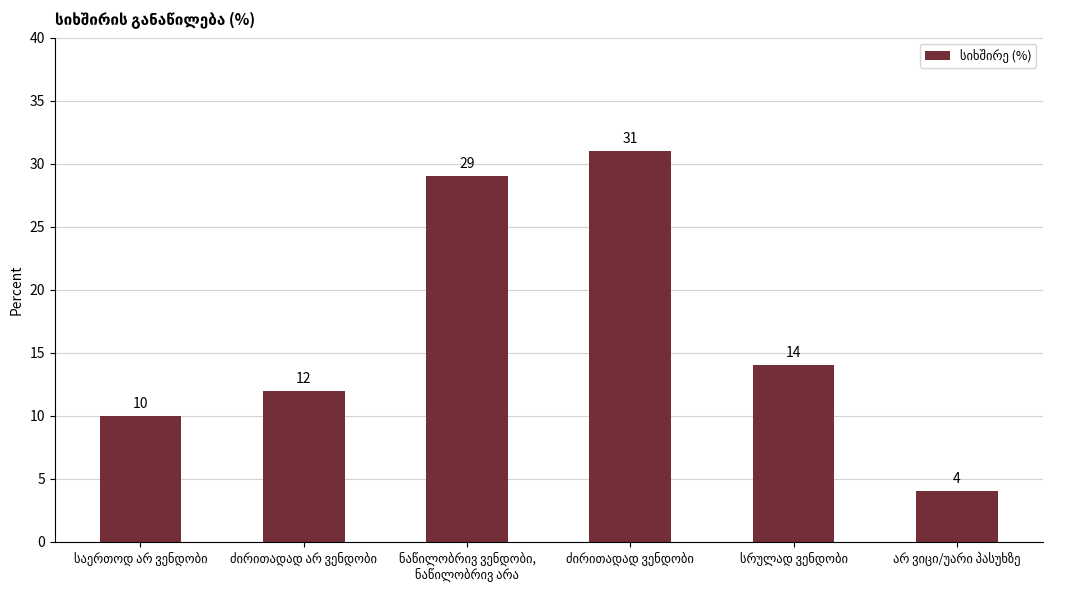

What is the difference between the maximum and minimum values?

27